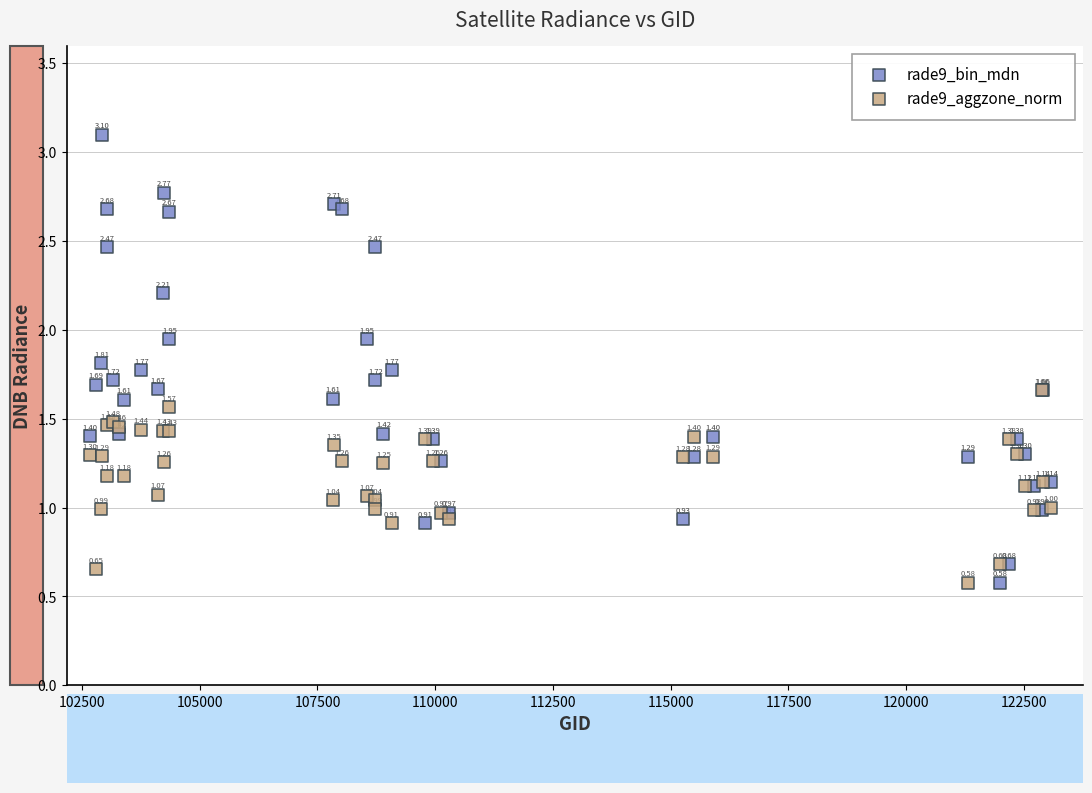

Which series has the widest spread of Y values?

rade9_bin_mdn